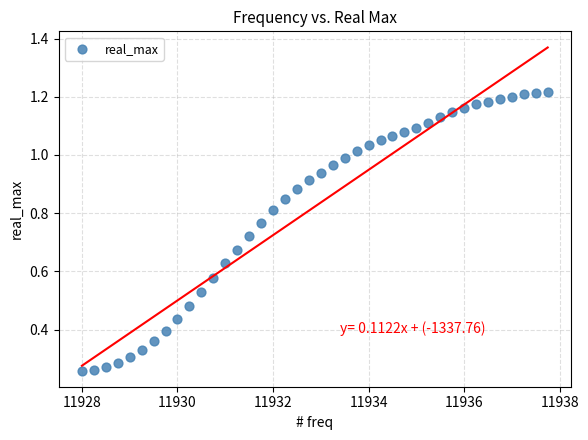

What is the range of X values (max minus min)?

9.8